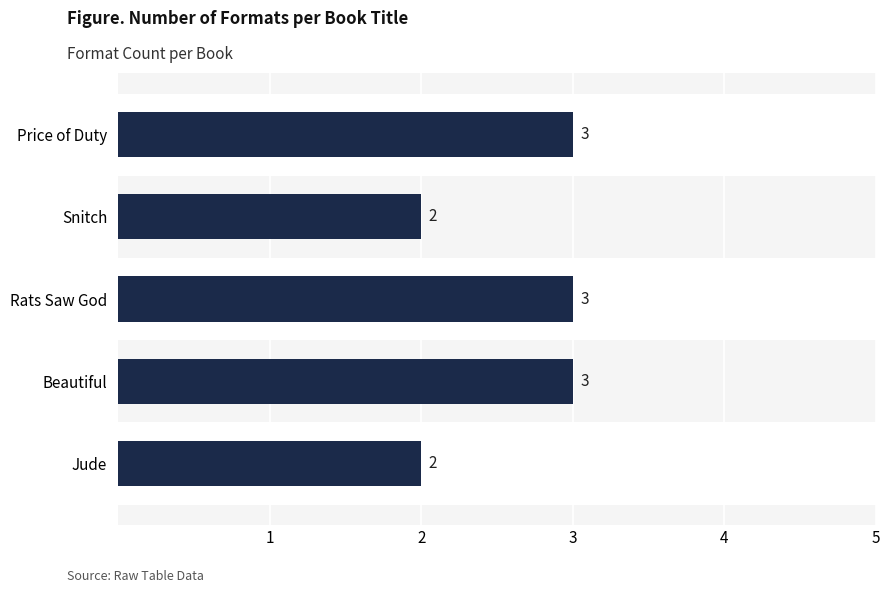

How many distinct data groups are displayed?

1